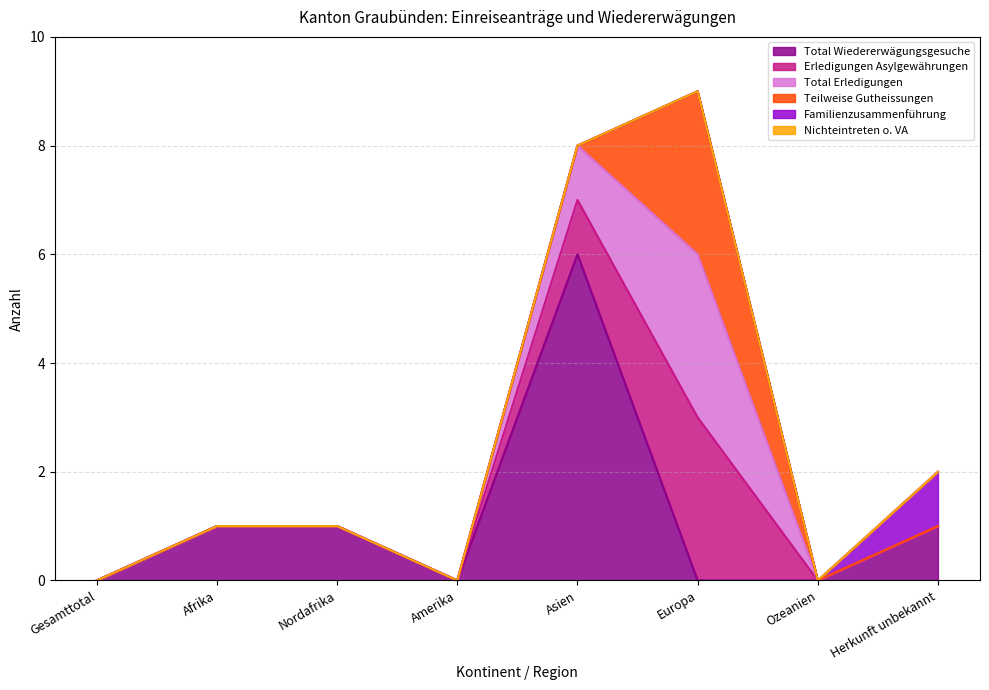

Reading left to right, what are all the values shown in this chart?

Total Wiedererwägungsgesuche: Gesamttotal=0	Afrika=1	Nordafrika=1	Amerika=0	Asien=6	Europa=0	Ozeanien=0	Herkunft unbekannt=1
Total Erledigungen: Gesamttotal=0	Afrika=0	Nordafrika=0	Amerika=0	Asien=1	Europa=3	Ozeanien=0	Herkunft unbekannt=0
Teilweise Gutheissungen: Gesamttotal=0	Afrika=0	Nordafrika=0	Amerika=0	Asien=0	Europa=3	Ozeanien=0	Herkunft unbekannt=0
Nichteintreten o. VA: Gesamttotal=0	Afrika=0	Nordafrika=0	Amerika=0	Asien=0	Europa=0	Ozeanien=0	Herkunft unbekannt=0
Familienzusammenführung: Gesamttotal=0	Afrika=0	Nordafrika=0	Amerika=0	Asien=0	Europa=0	Ozeanien=0	Herkunft unbekannt=1
Erledigungen Asylgewährungen: Gesamttotal=0	Afrika=0	Nordafrika=0	Amerika=0	Asien=1	Europa=3	Ozeanien=0	Herkunft unbekannt=0